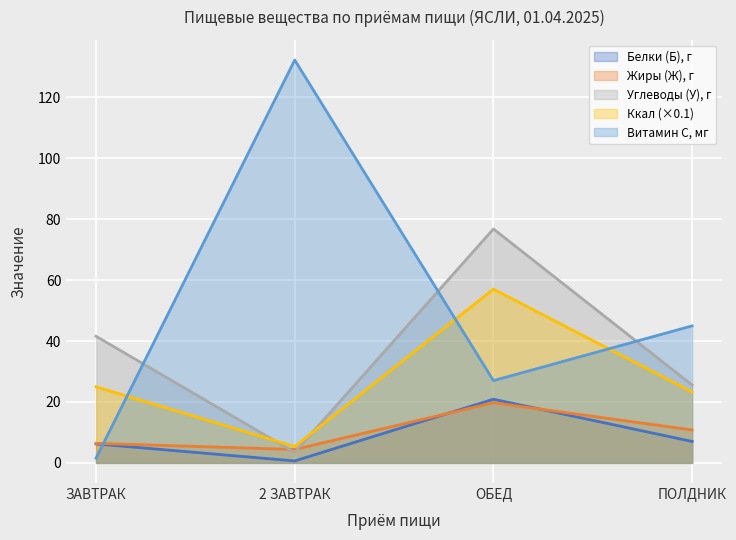

In Жиры (Ж), how many points are higher than both neighbors (excluding endpoints)?

1